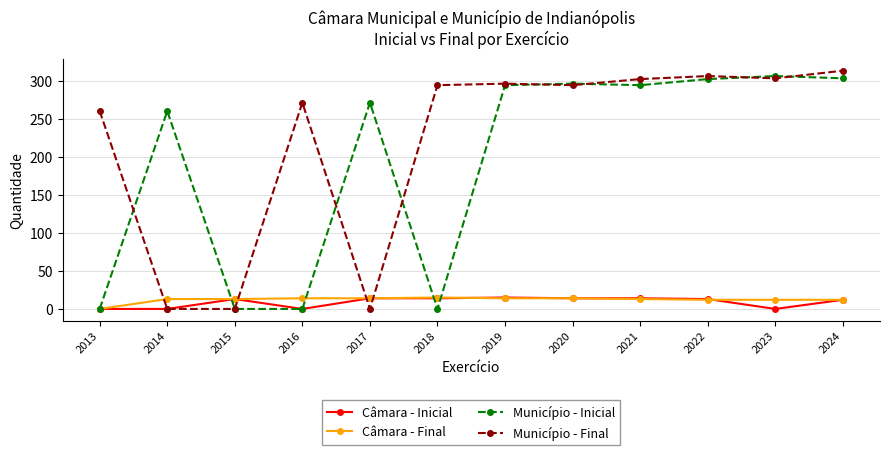

Where do Câmara - Final and Município - Final first cross each other?

2013 and 2014